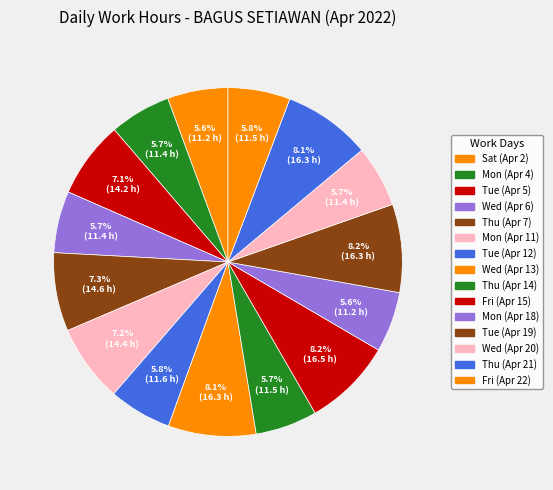

To the nearest percent, what is the difference between the Thu (Apr 7) and Tue (Apr 19) slice percentages?

1%